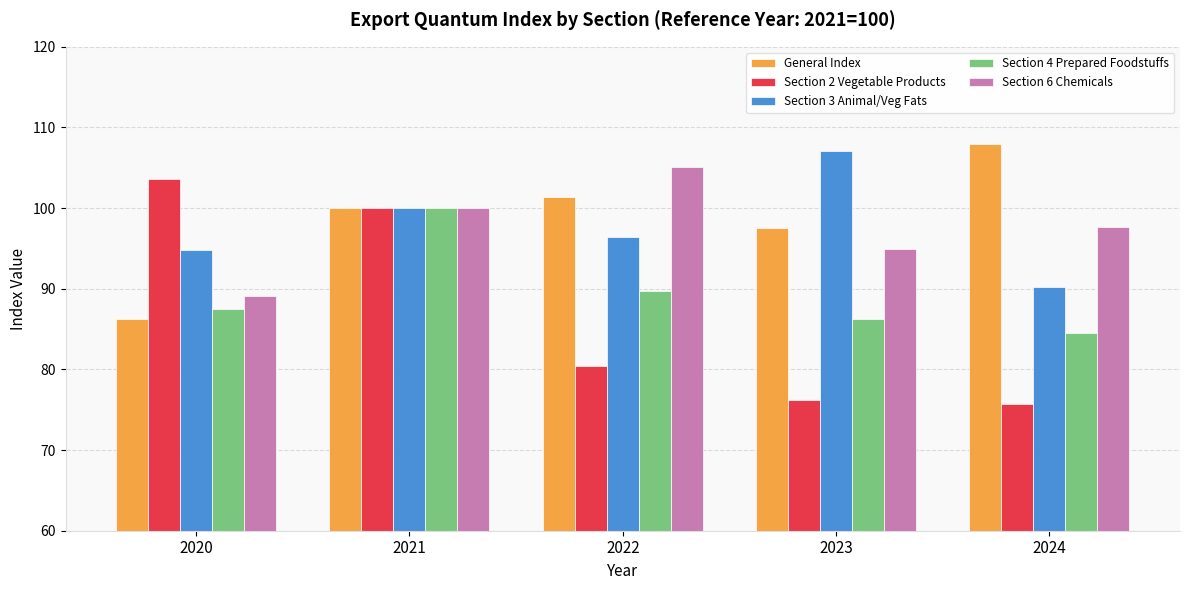

Rank the categories by Section 6 Chemicals value from lowest to highest.

2020, 2023, 2024, 2021, 2022